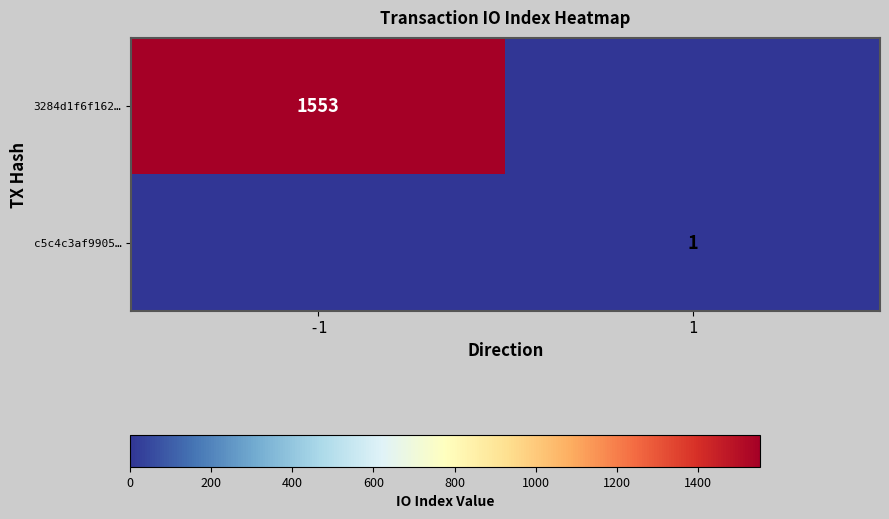

Is it true that c5c4c3af9905… equals 1 at 1?

True